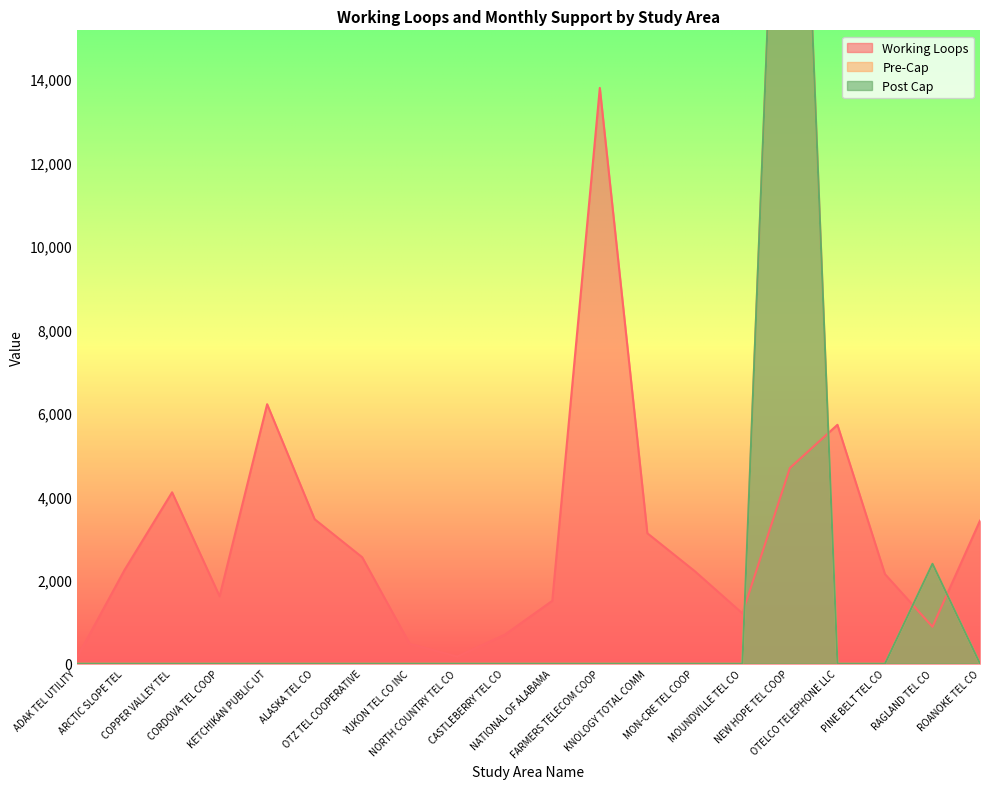

At which category is the sum across all series the highest?

NEW HOPE TEL COOP